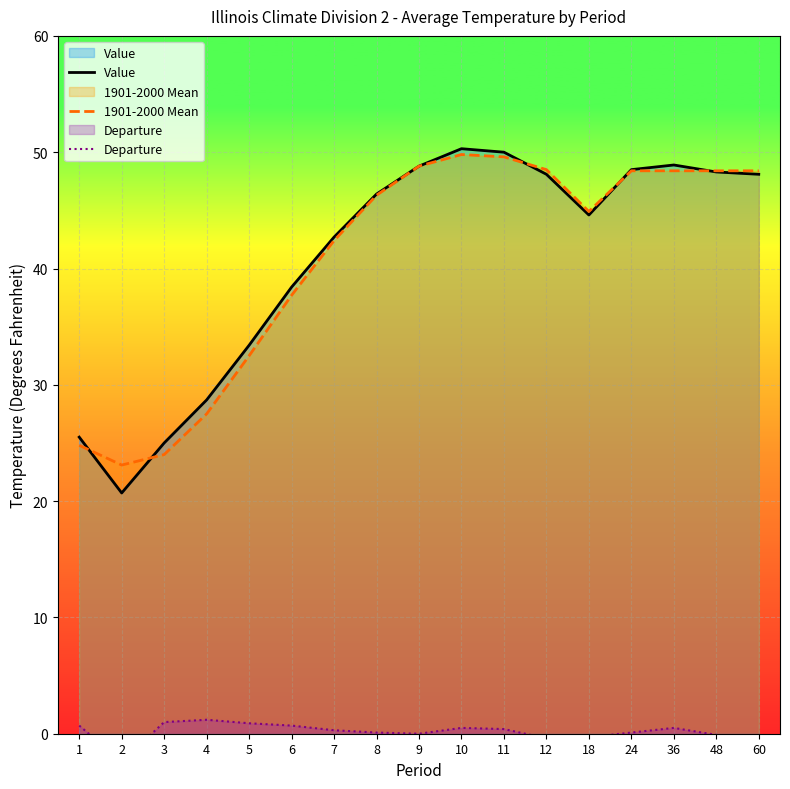

What is the lowest value of the Departure series?

-2.4